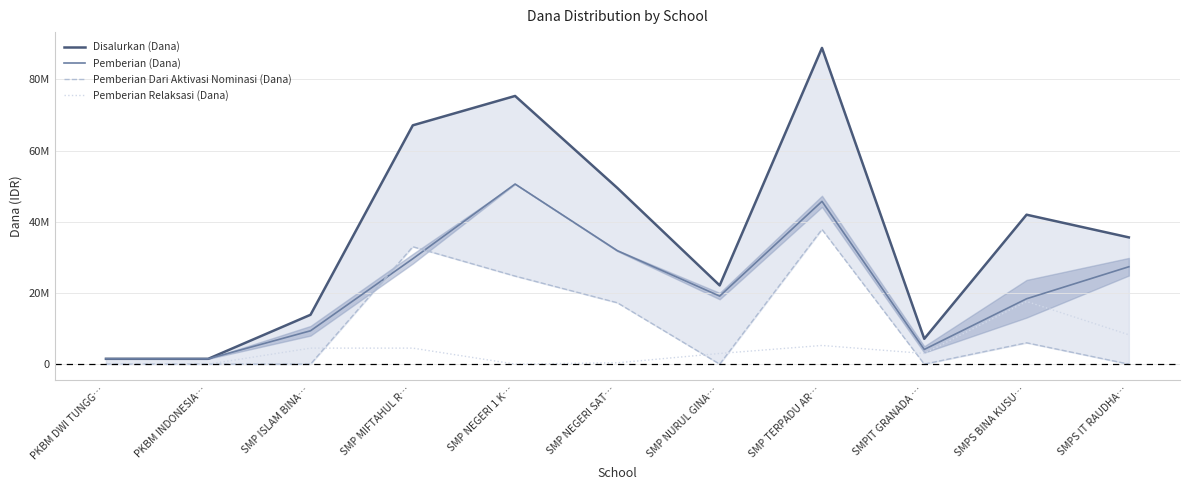

Which category has the highest value in the Disalurkan (Dana) series?

SMP TERPADU AR…